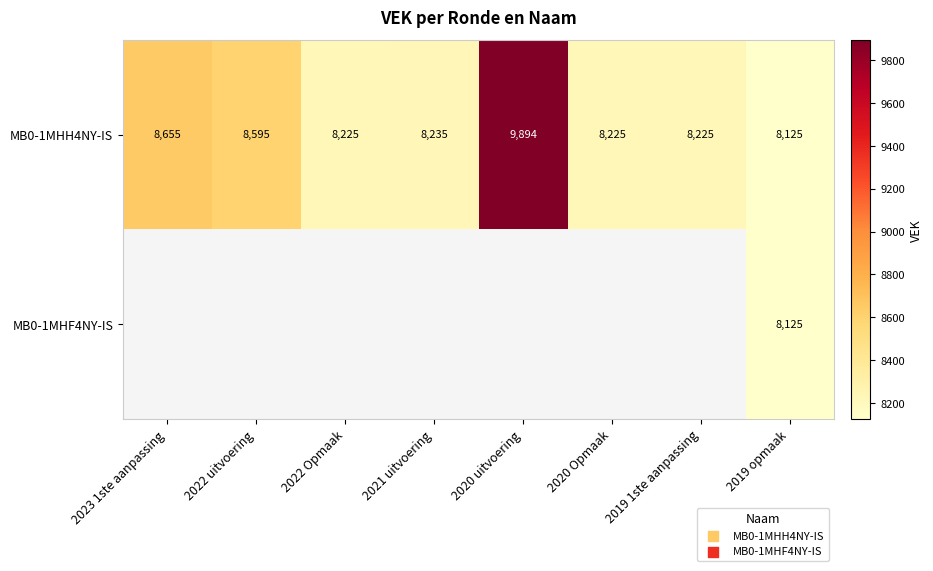

What is the minimum value for MB0-1MHH4NY-IS?

8125